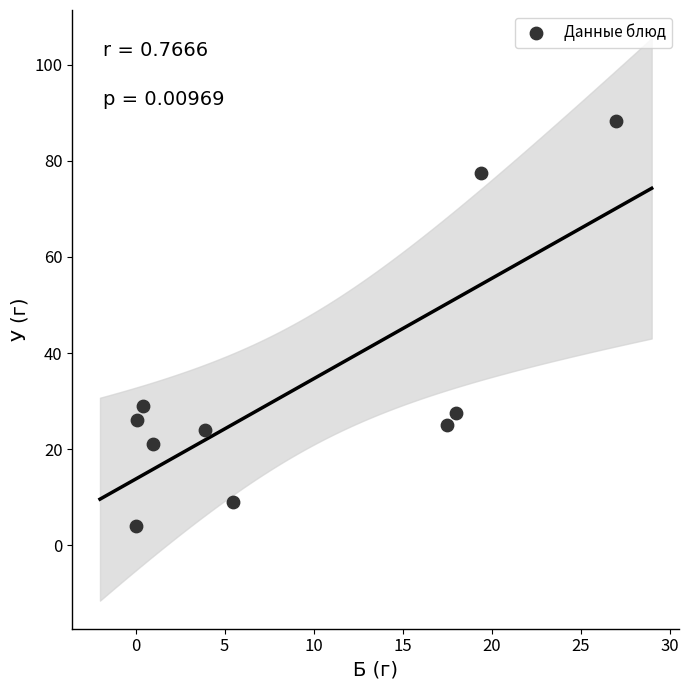

What Y value in the scatter plot is closest to 46?

28.9